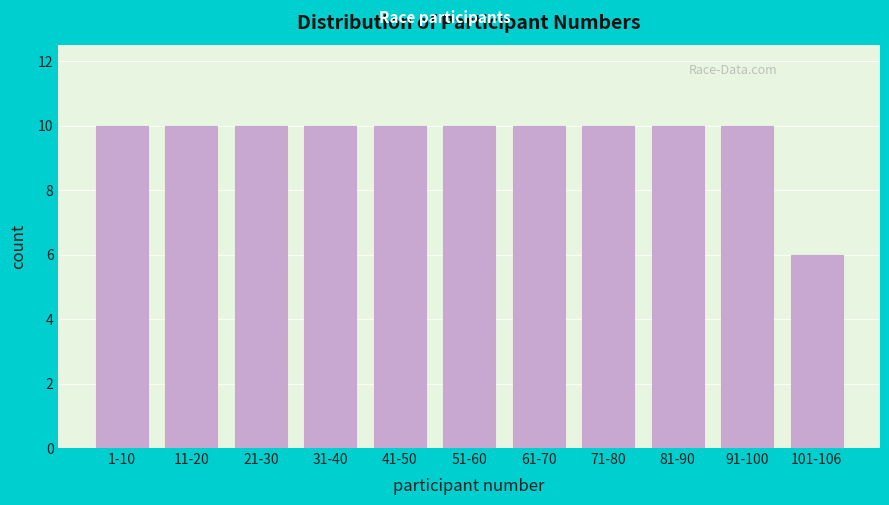

Reading left to right, extract all data points from this chart.

1-10=10	11-20=10	21-30=10	31-40=10	41-50=10	51-60=10	61-70=10	71-80=10	81-90=10	91-100=10	101-106=6